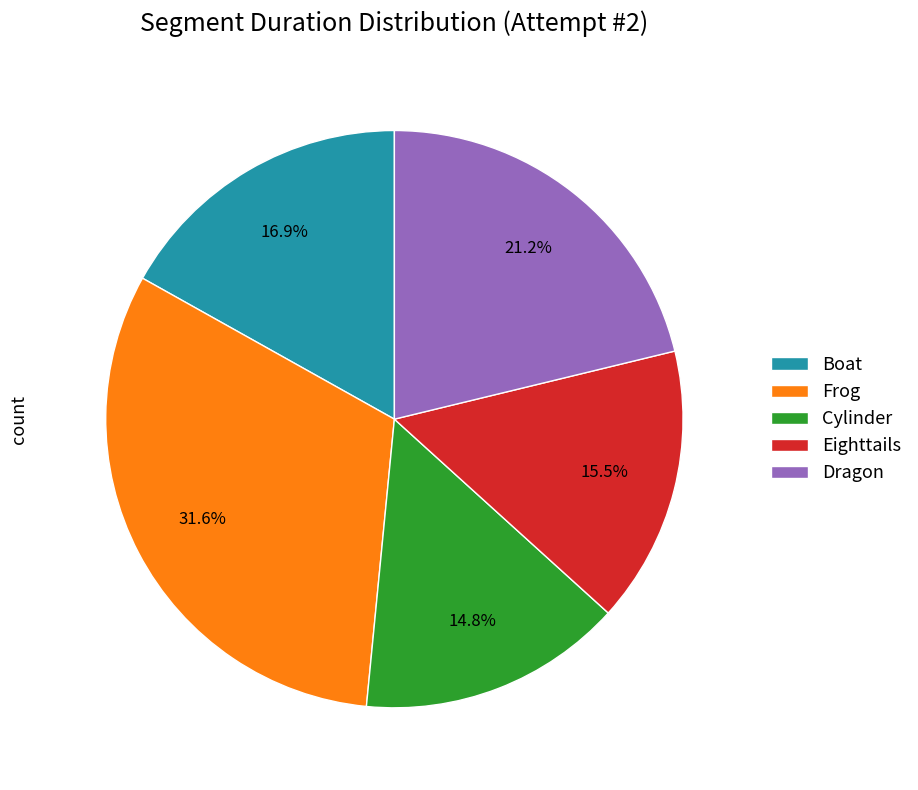

What is the total percentage of Boat and Eighttails?

32.4%